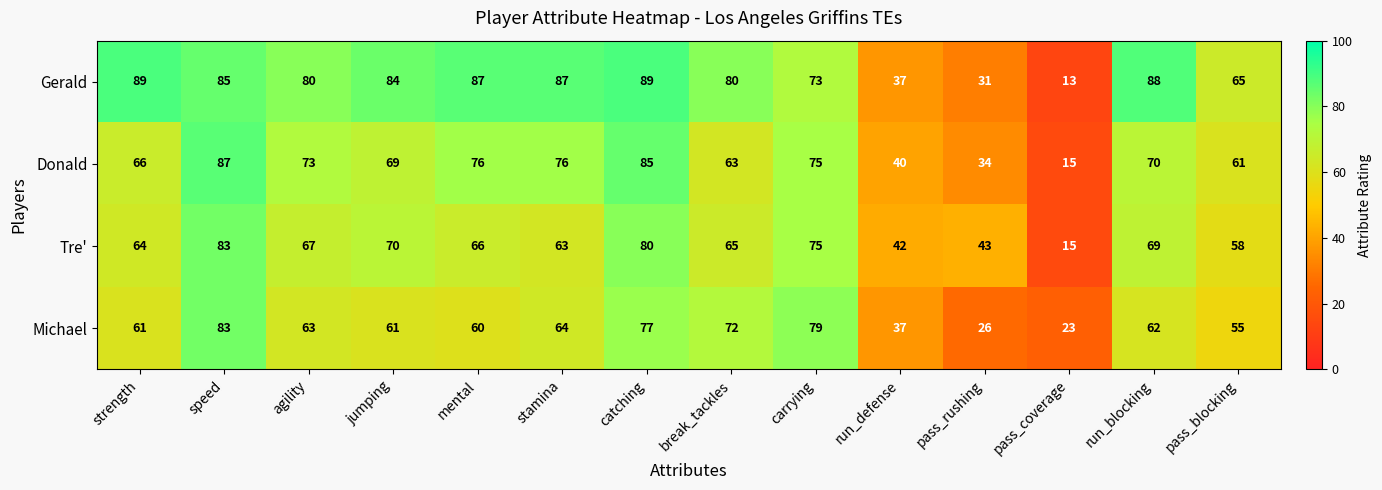

Rank the series at jumping from lowest to highest value.

Michael, Donald, Tre', Gerald